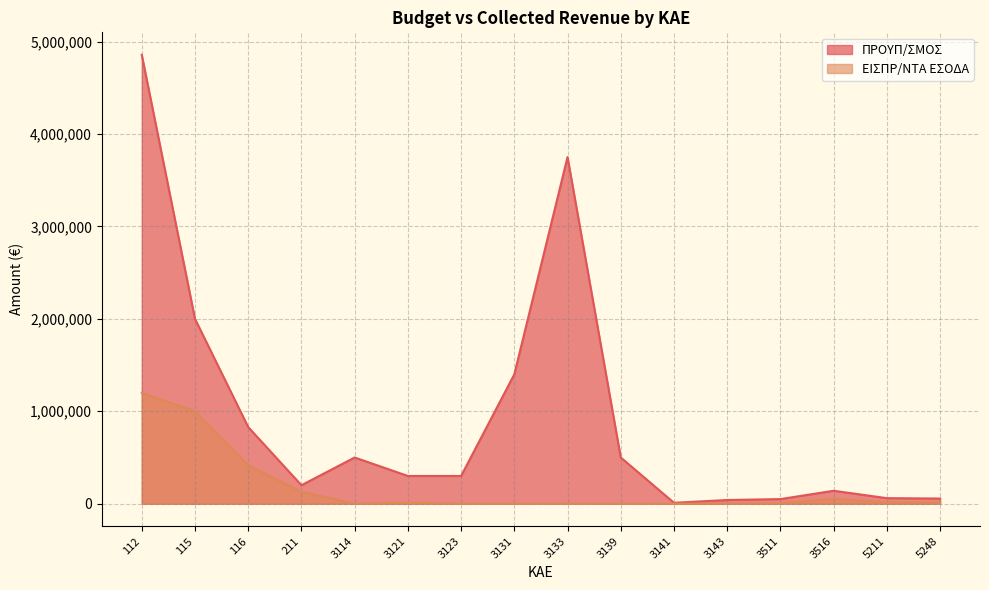

Which category has the highest value in the ΕΙΣΠΡ/ΝΤΑ ΕΣΟΔΑ series?

112